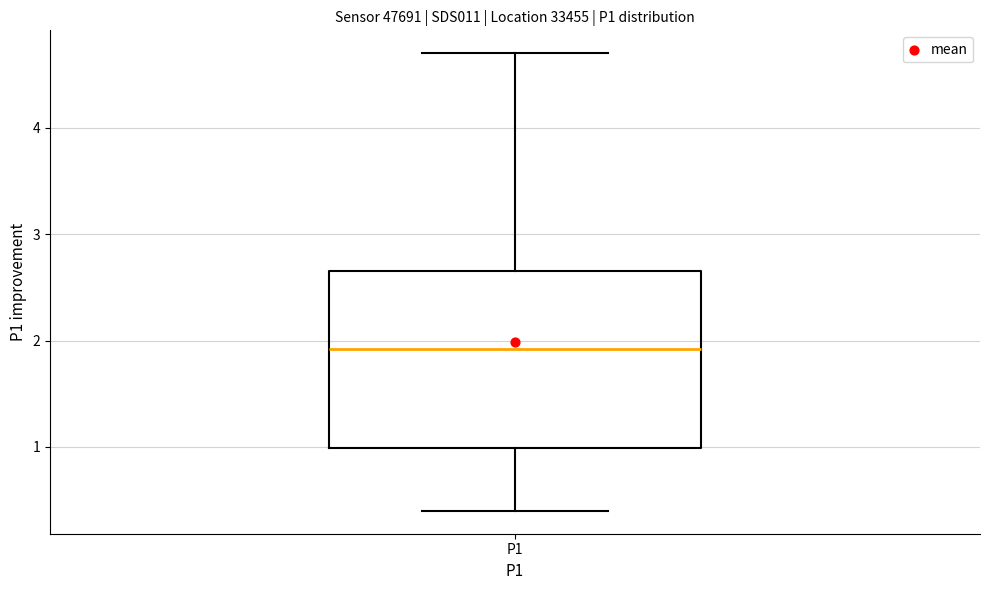

Where does the upper whisker of the box for P1 end on the y-axis? The values are not printed on the chart, so give them approximately, as read against the axis.

4.7